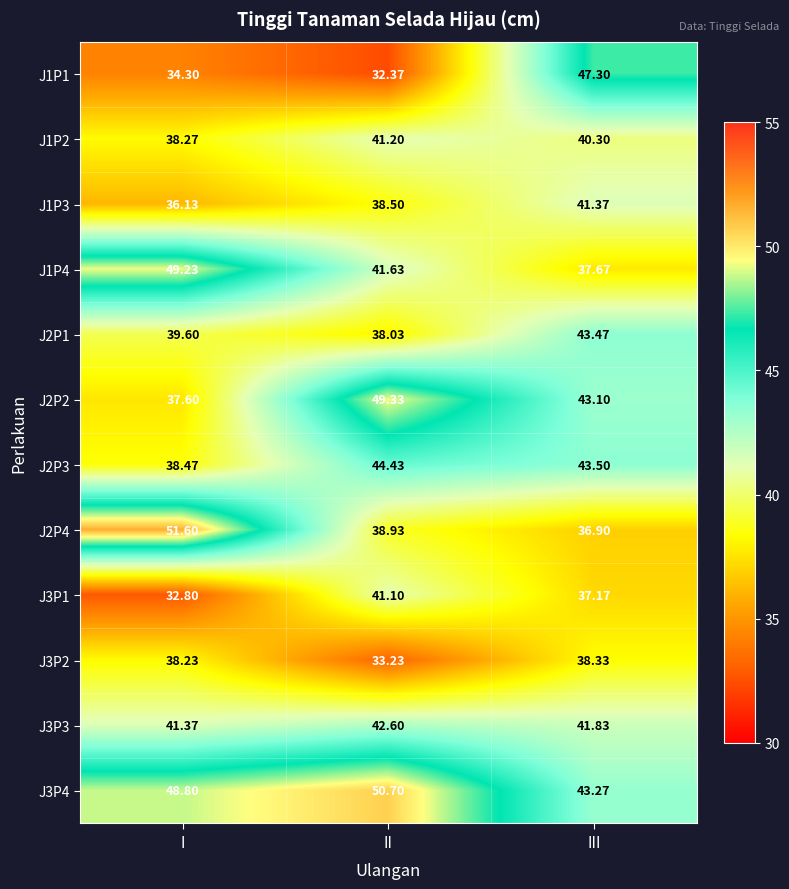

Is the value of J1P1 at I greater than the value of J2P1 at III?

No